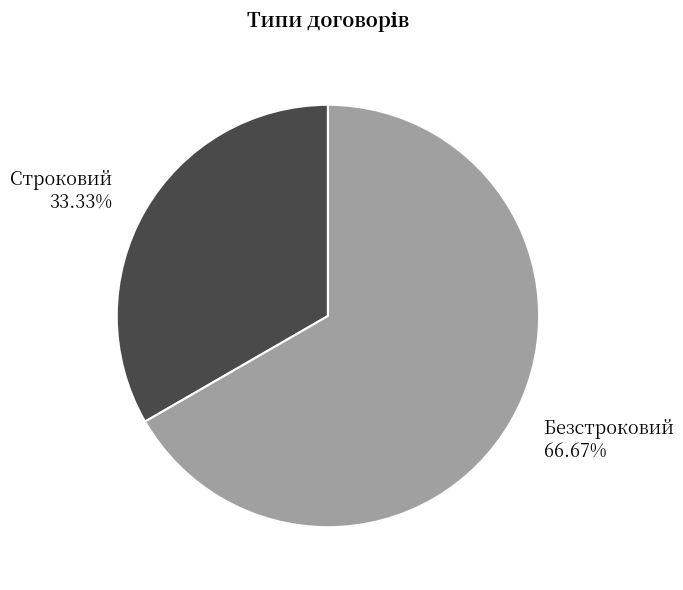

How many segments does this pie chart have?

2